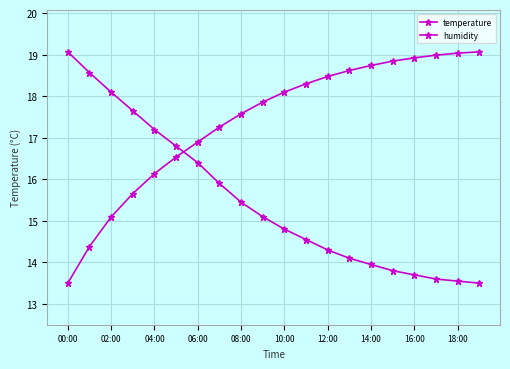

How many intersections are there between humidity and temperature?

1